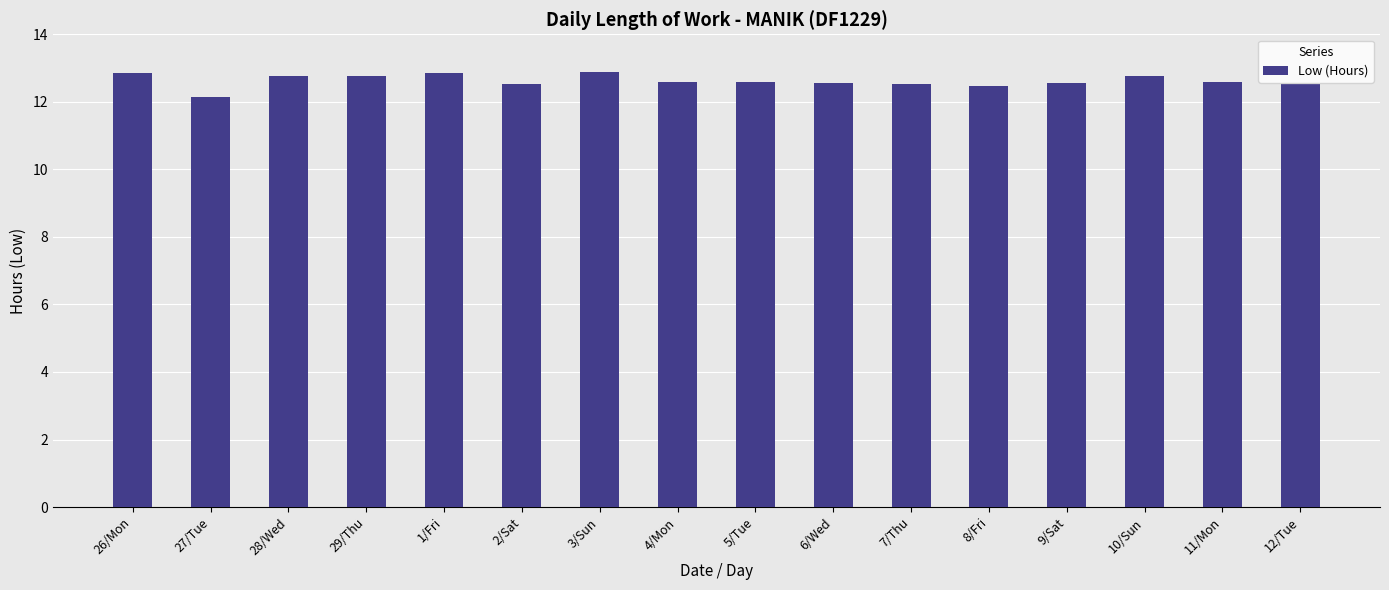

The chart shows a value of 12.8 at 1/Fri. True or false?

True